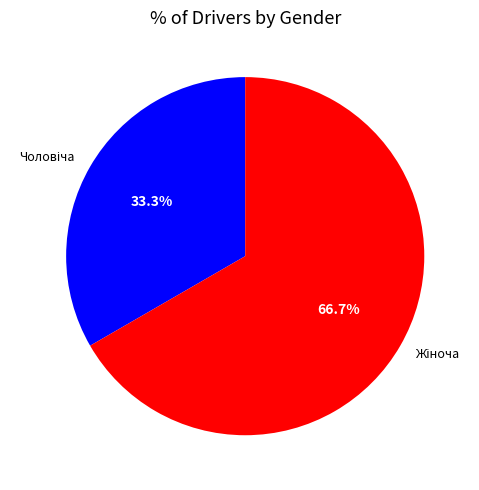

Count the number of slices in the pie.

2